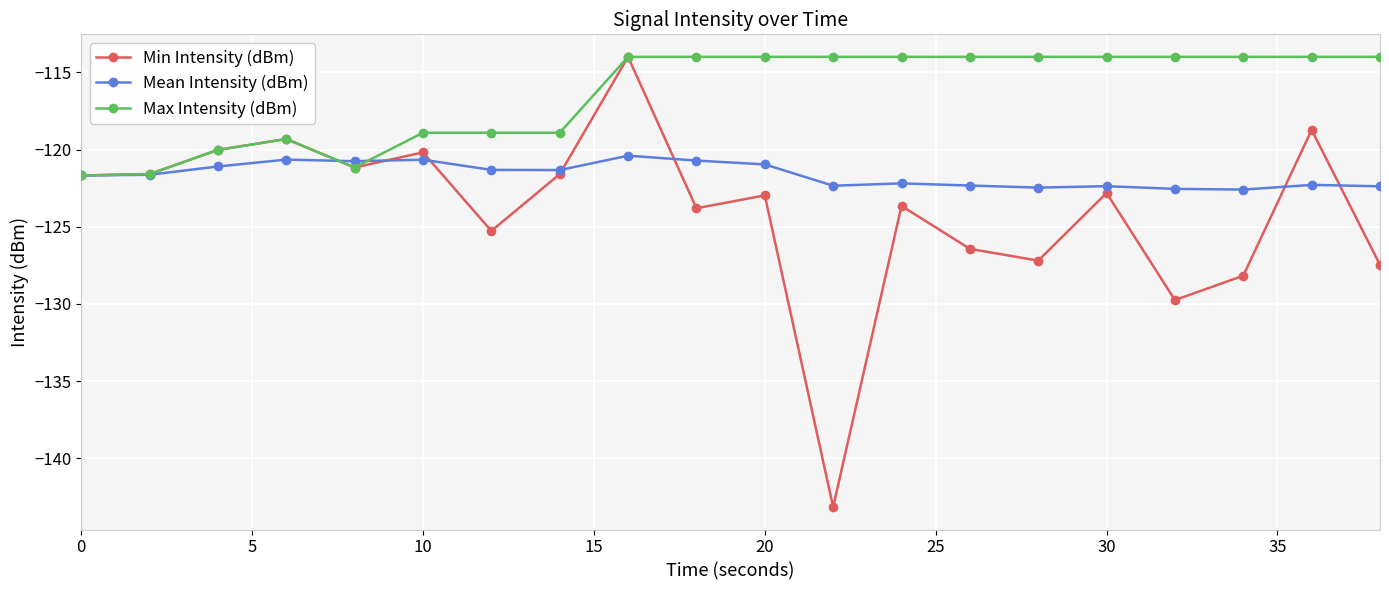

Rank the series by their average value, from highest to lowest.

Max Intensity (dBm), Mean Intensity (dBm), Min Intensity (dBm)